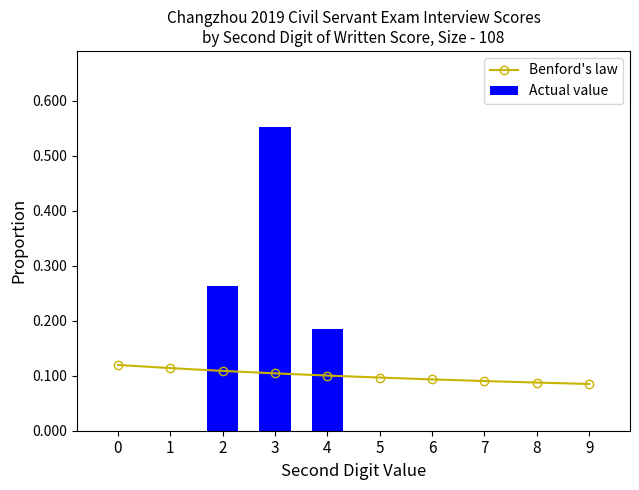

Which has a higher value, 9 or 3?

3